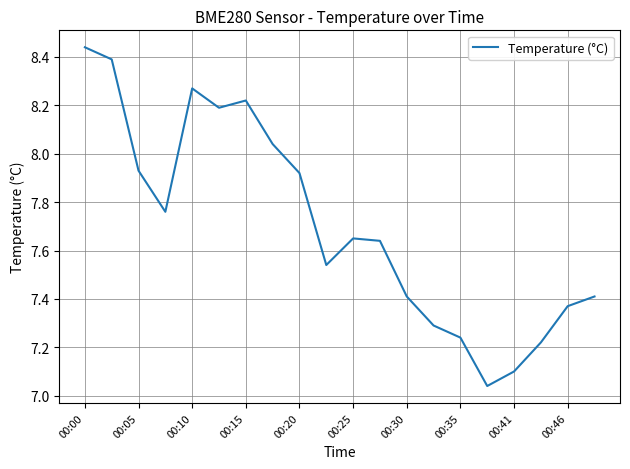

How many categories are shown in the chart?

20